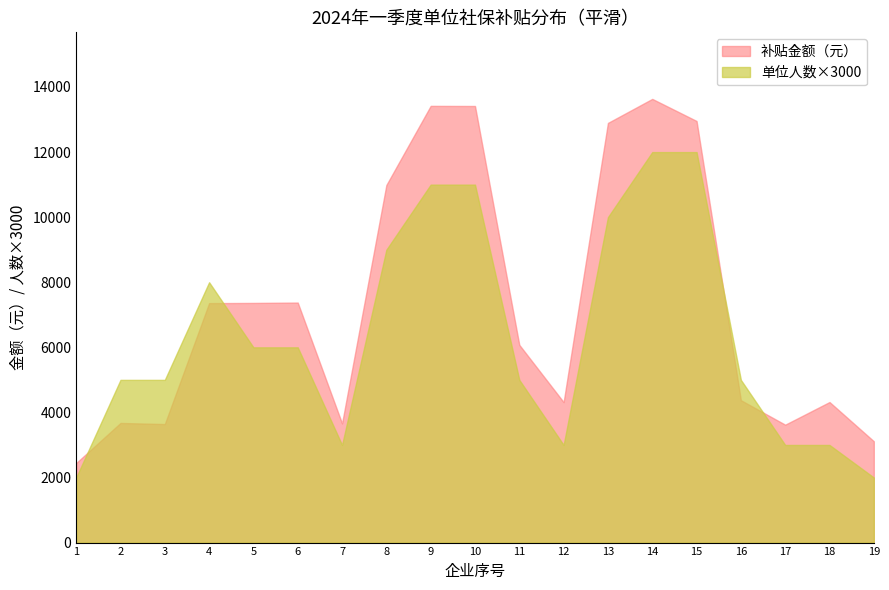

At which category is the sum across all series the highest?

14